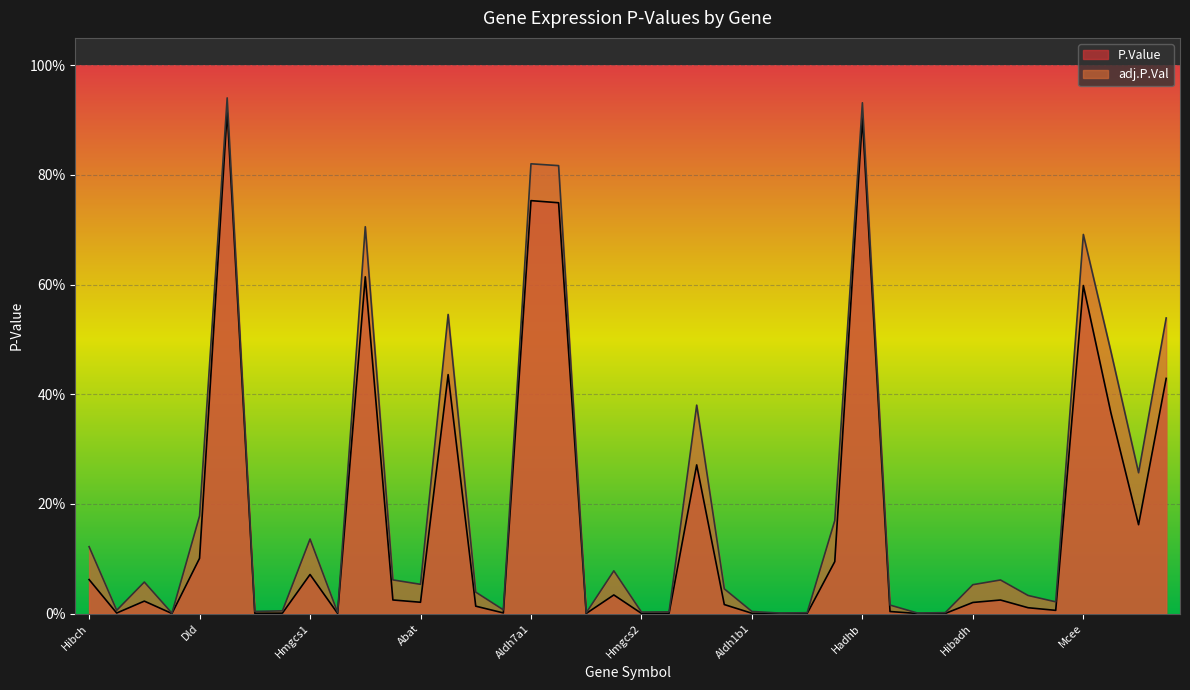

Where is adj.P.Val nearest to the value 0?

Aldh3a2